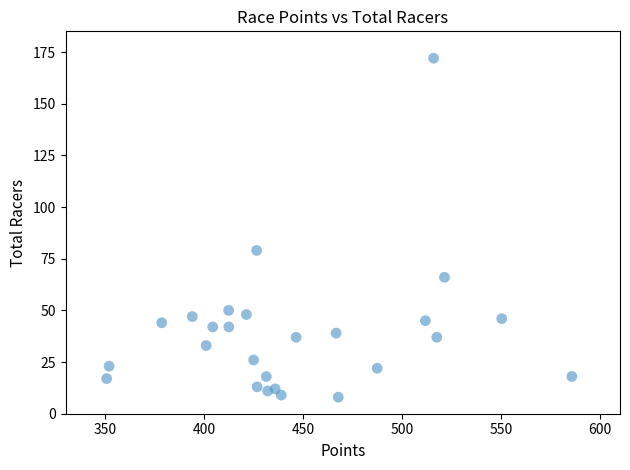

What Y value in the scatter plot is closest to 90?

79